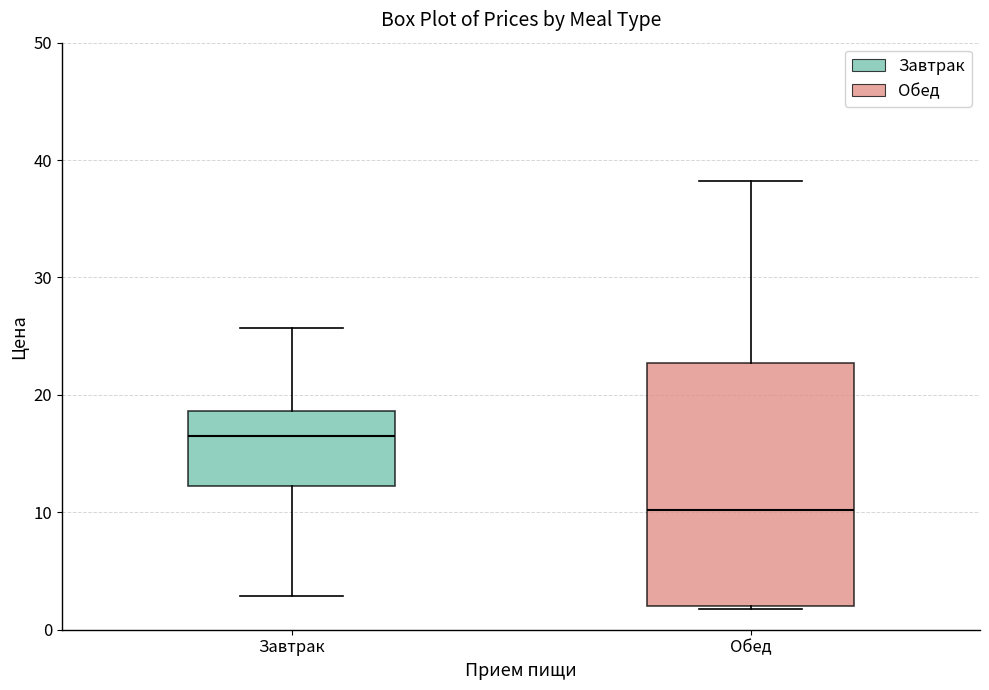

Which box has the lowest median line?

Обед